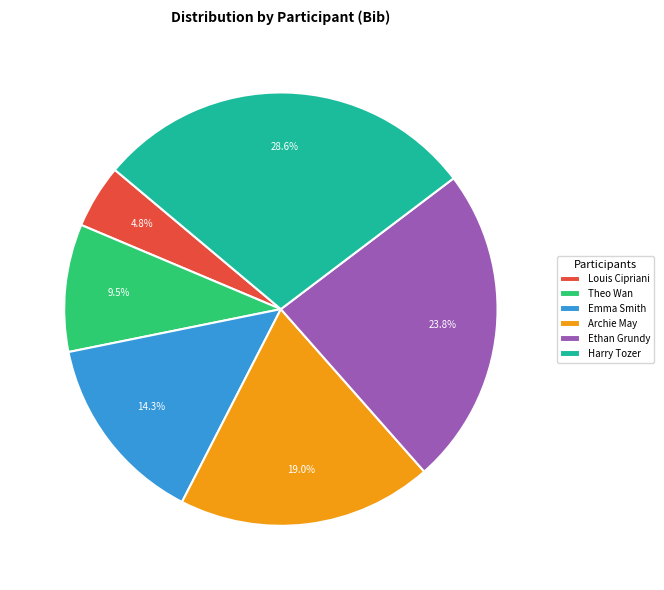

Is Emma Smith the majority of the pie?

No